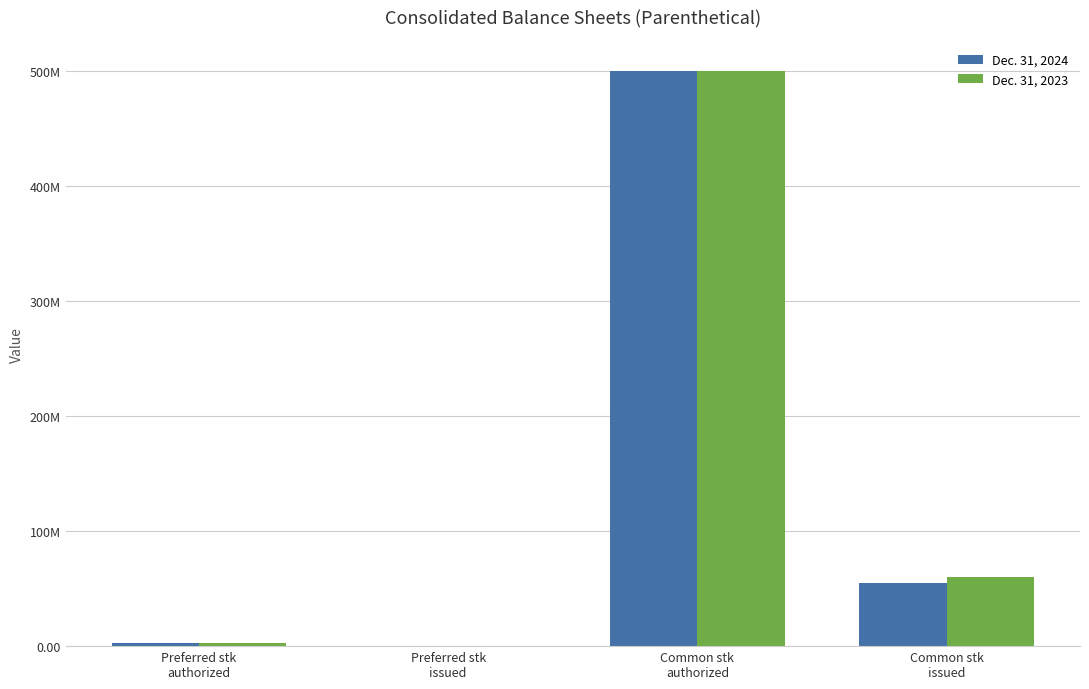

Are the bars grouped side by side (vs. stacked)?

Yes